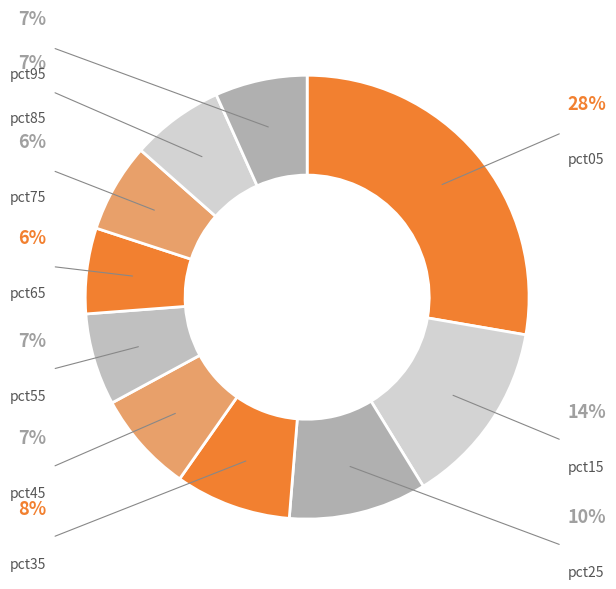

What percentage is NOT represented by pct85?

93.2%